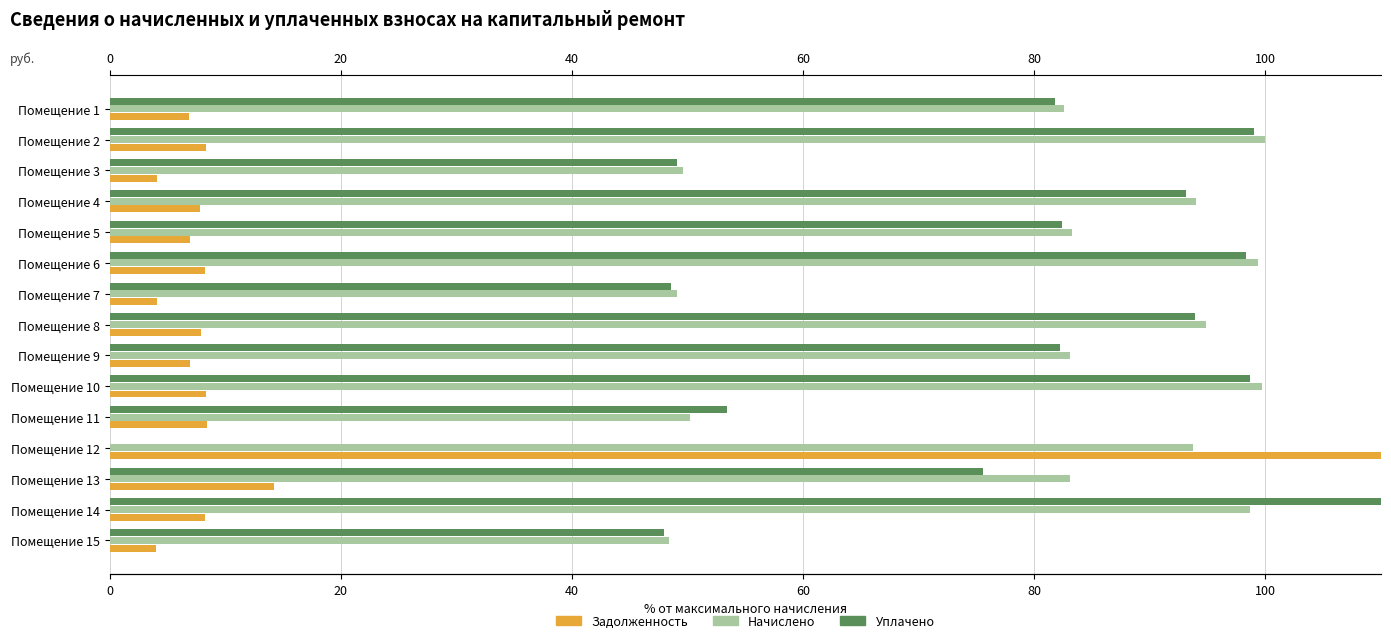

Rank the series by their maximum value, from highest to lowest.

Задолженность, Уплачено, Начислено